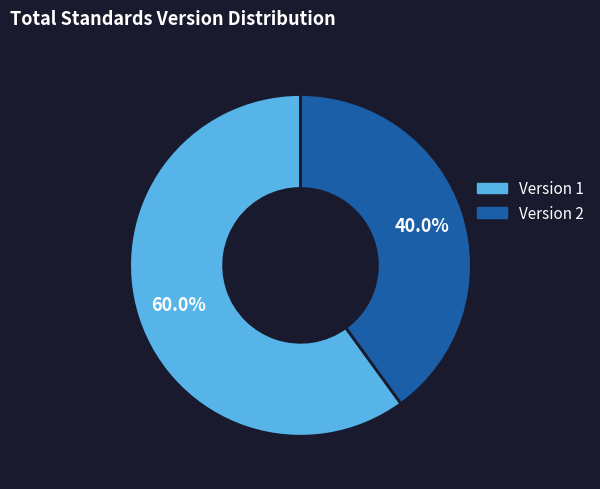

Does any single category account for the majority?

Yes